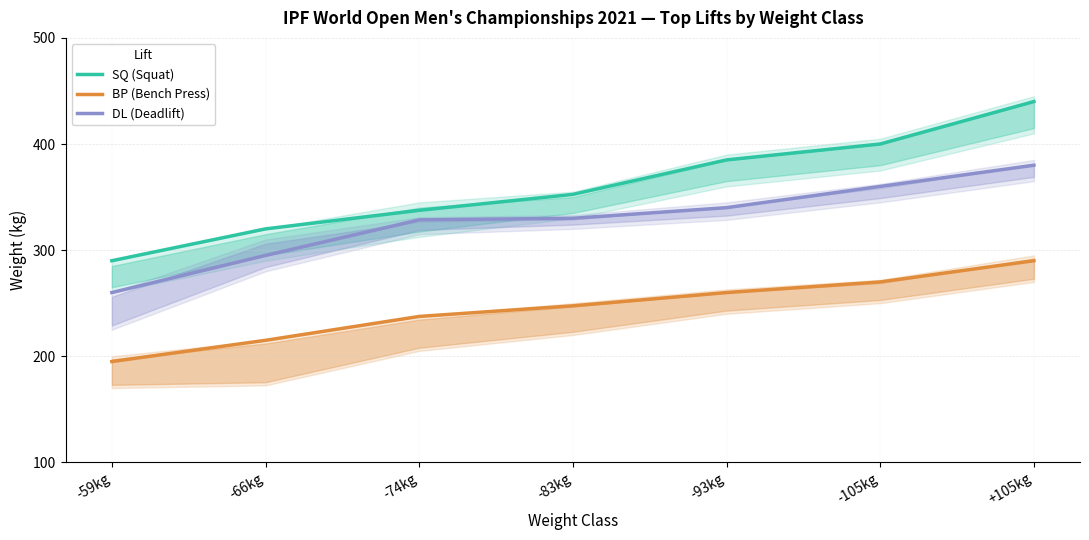

What is the spread (max minus min) of values at +105kg?

150.0